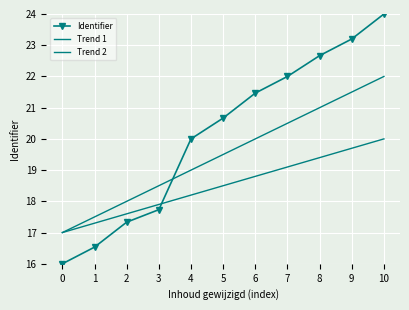

At which label is Identifier closest to 20?

4